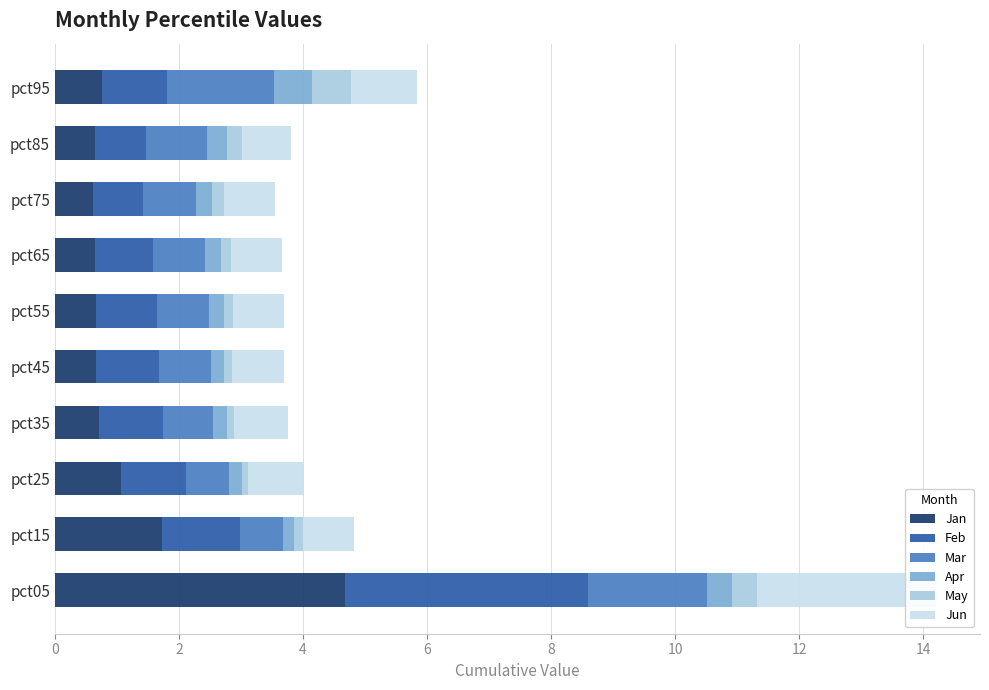

What is the spread (max minus min) of values at pct05?

4.3